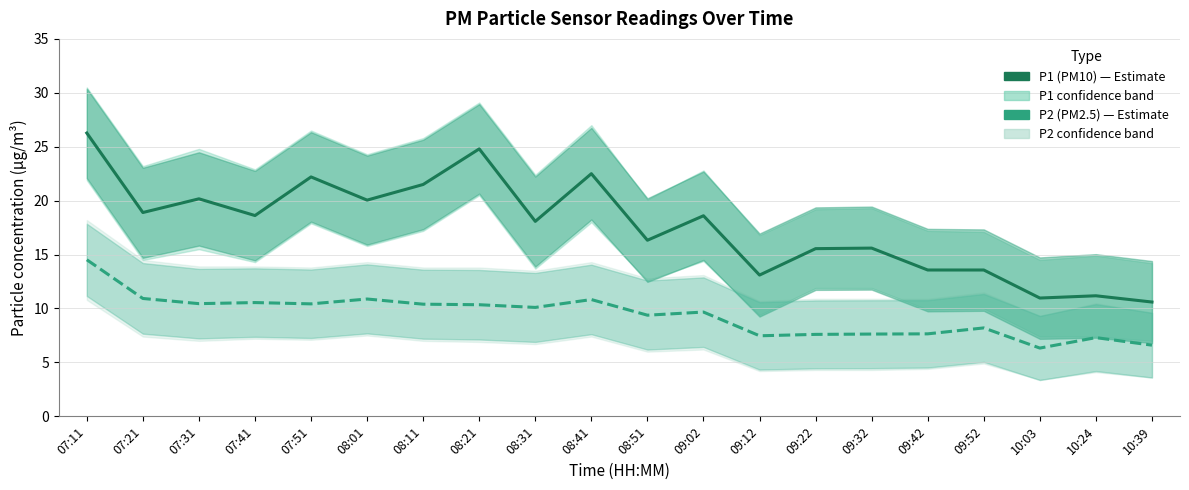

Which series changed the most between 08:31 and 08:41?

P1 (PM10)